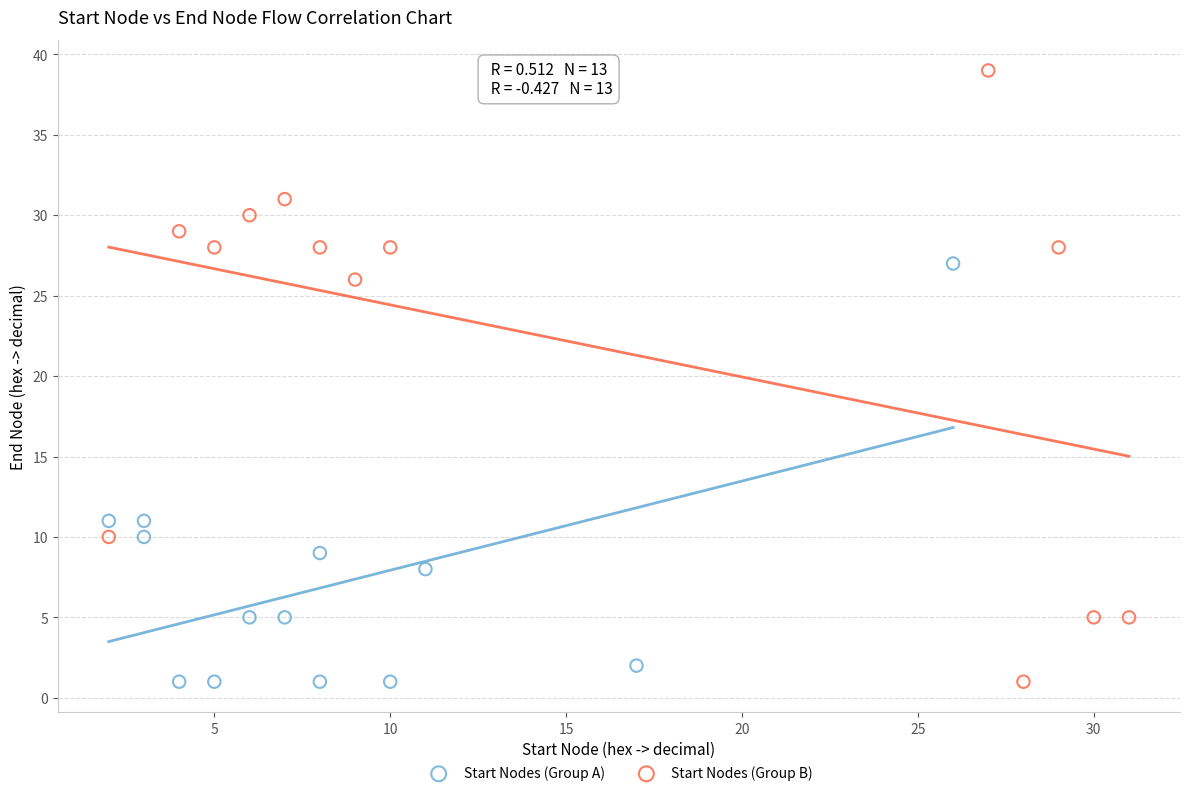

Which series reaches the maximum Y coordinate?

Start Nodes (Group B)